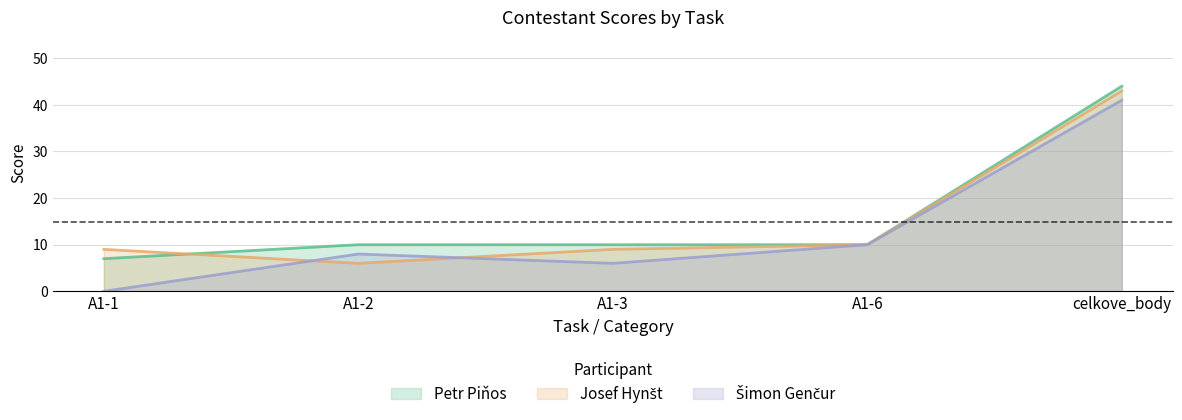

At which category does the chart reach its minimum across all series?

A1-1